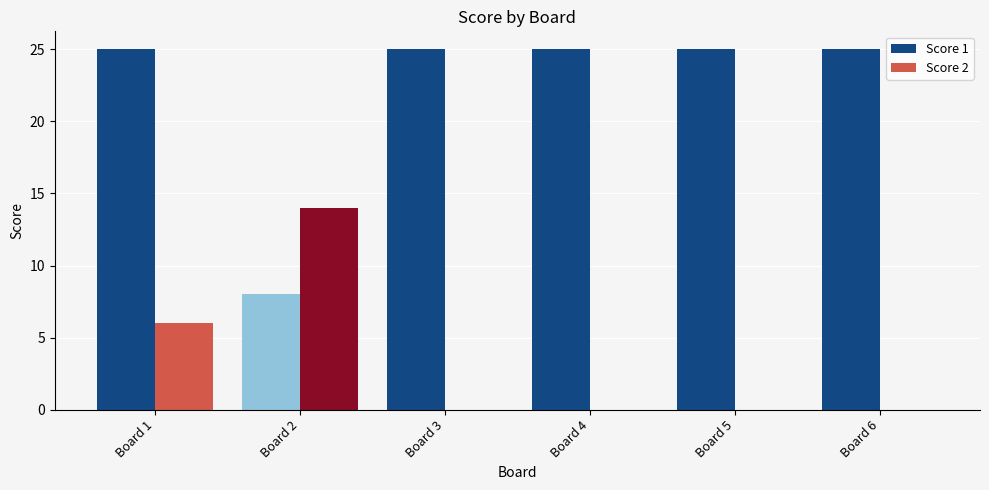

The Score 2 series shows 0 at Board 6. True or false?

True